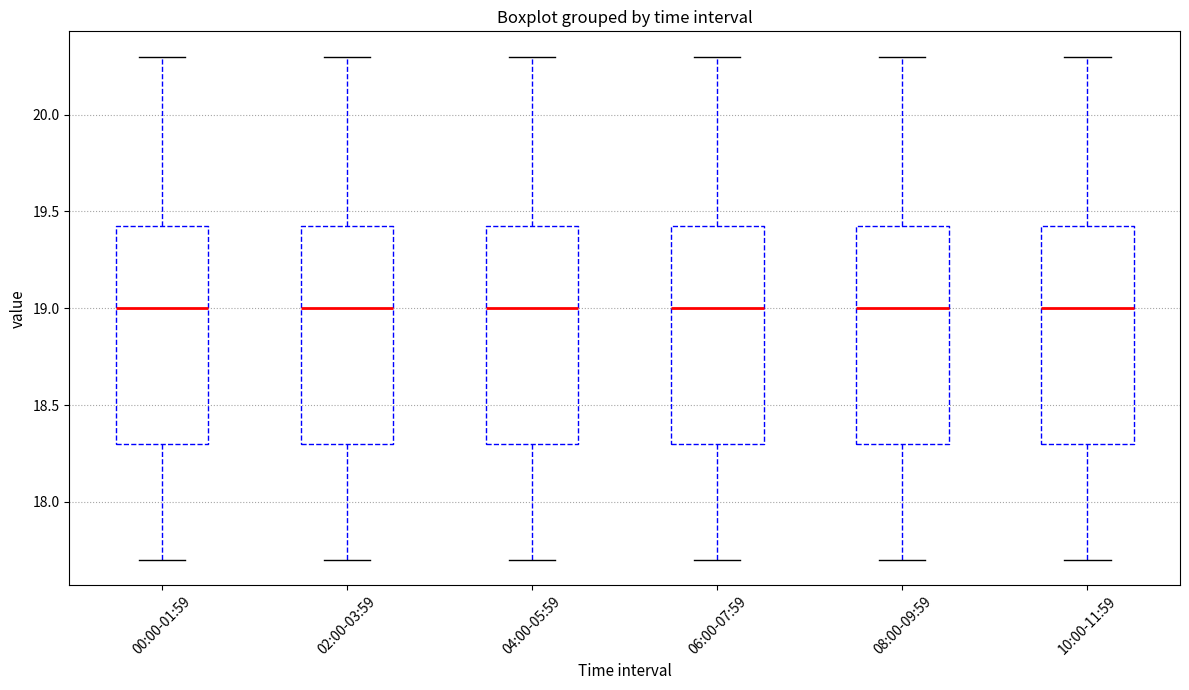

Where does the upper whisker of the box for 10:00-11:59 end on the y-axis? The values are not printed on the chart, so give them approximately, as read against the axis.

20.30